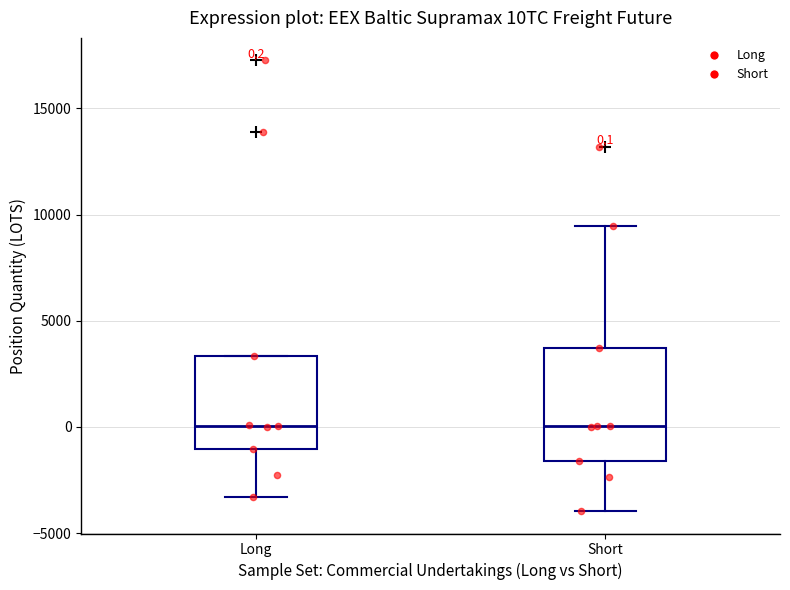

Which box is the tallest, from its lower edge to its upper edge?

Short